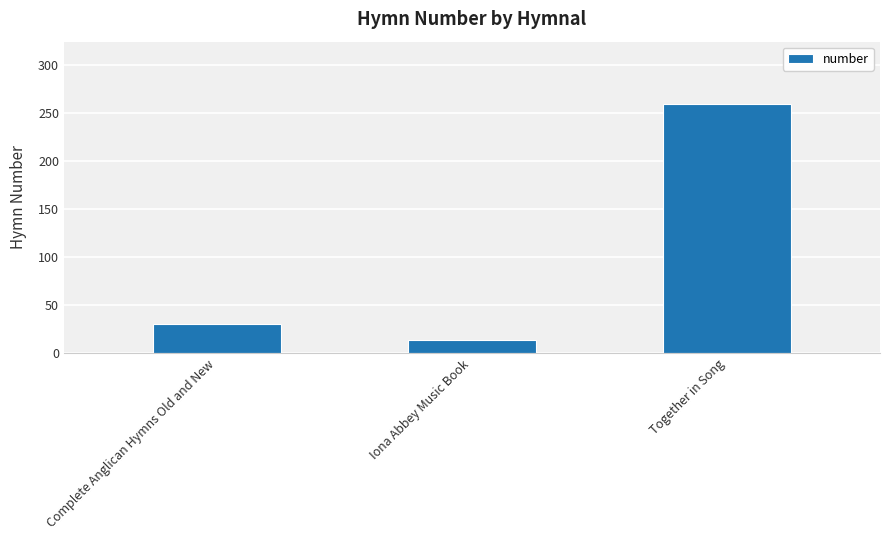

What is the label of the 3rd bar from the right?

Complete Anglican Hymns Old and New